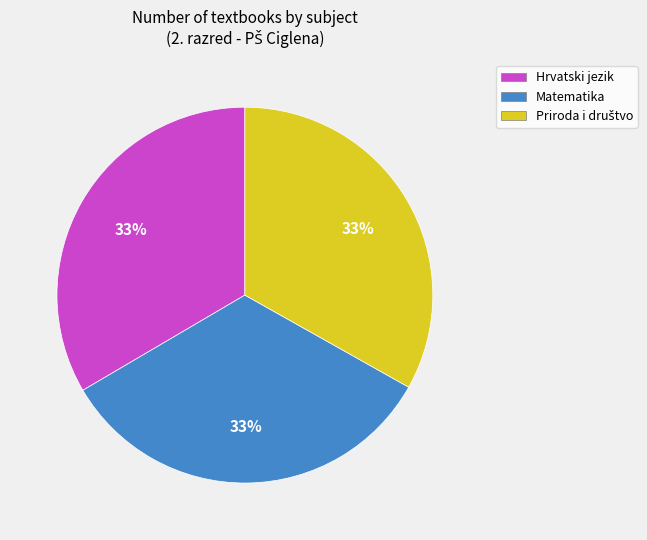

To the nearest percent, what portion does Hrvatski jezik represent?

33%